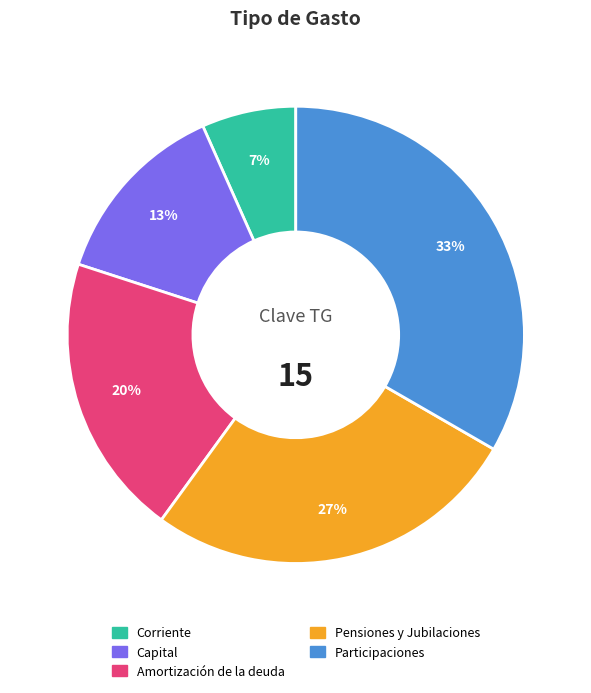

Count the number of slices in the pie.

5